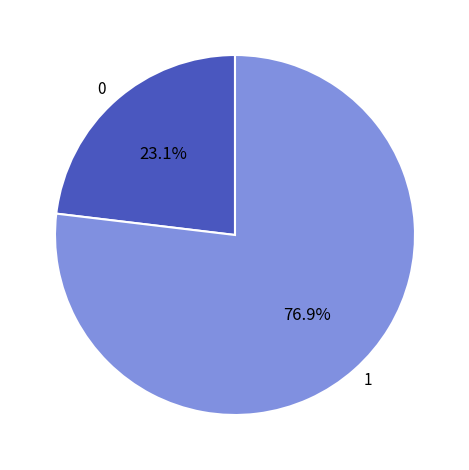

What percentage is NOT represented by 0?

76.9%